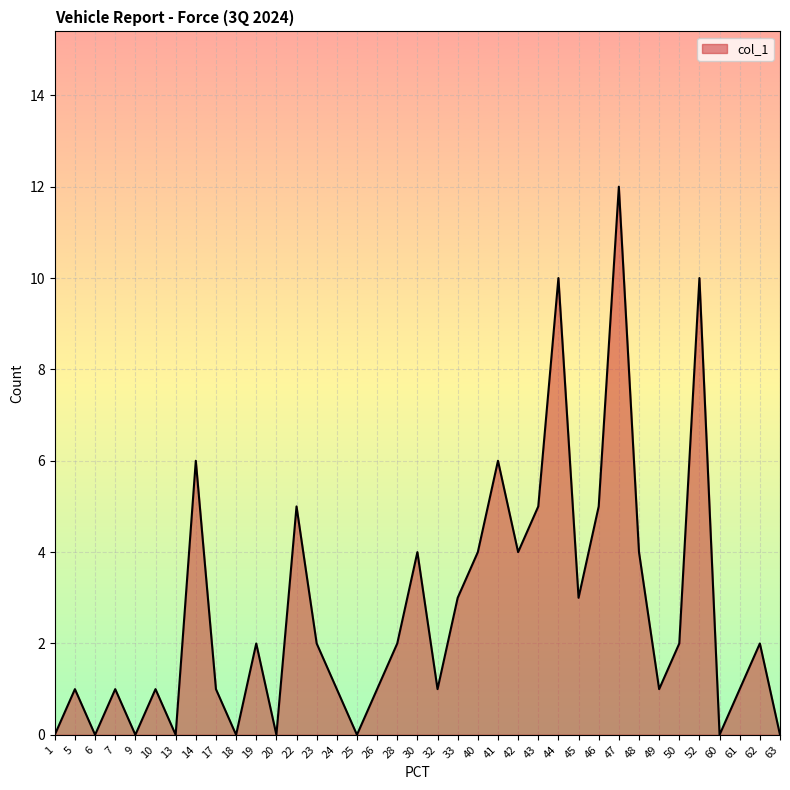

How many lines are shown in the chart?

1